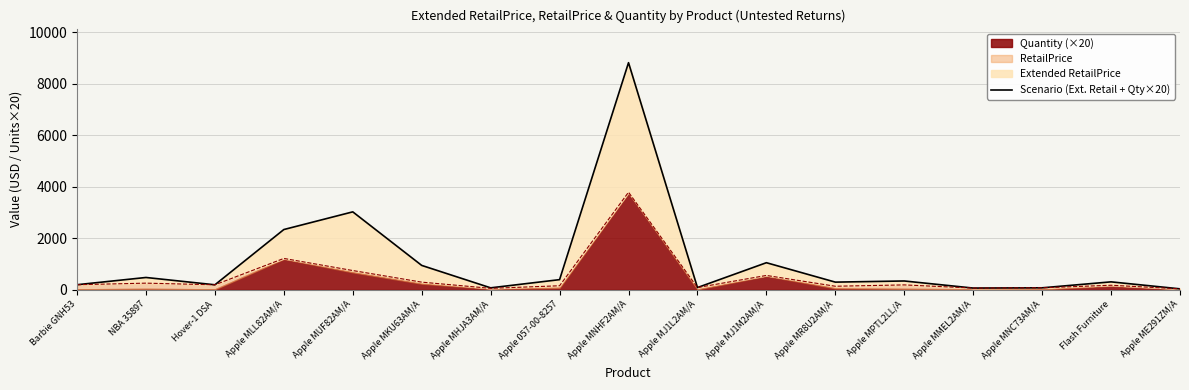

Reading left to right, extract all data points from this chart.

Barbie GNH53=199.0	NBA 35897=480.0	Hover-1 DSA=196.0	Apple MLL82AM/A=2340.0	Apple MUF82AM/A=3026.0	Apple MKU63AM/A=948.0	Apple MHJA3AM/A=78.0	Apple 057-00-8257=396.0	Apple MNHF2AM/A=8813.4	Apple MJ1L2AM/A=89.0	Apple MJ1M2AM/A=1053.0	Apple MR8U2AM/A=299.9	Apple MPTL2LL/A=344.0	Apple MMEL2AM/A=69.0	Apple MNC73AM/A=79.0	Flash Furniture=310.0	Apple ME291ZM/A=39.0